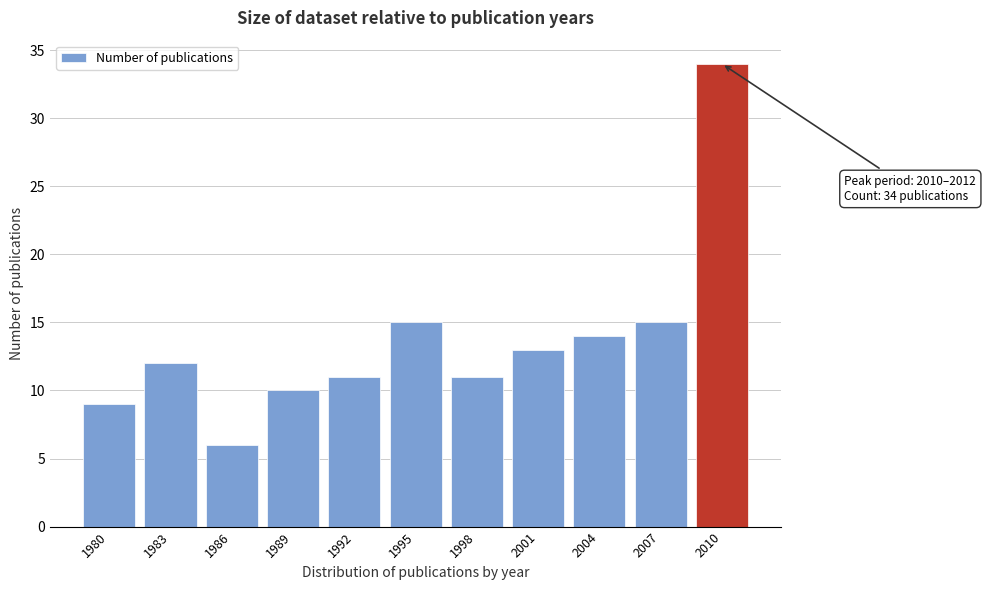

Reading left to right, extract all data points from this chart.

9	12	6	10	11	15	11	13	14	15	34